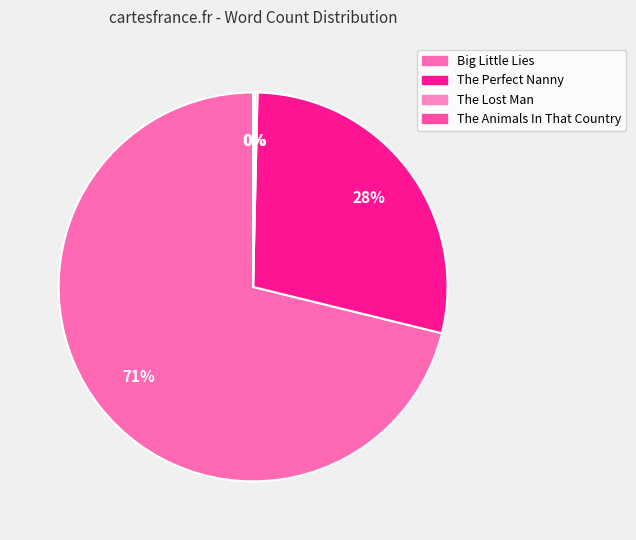

To the nearest percent, what percentage of the pie is Big Little Lies?

71%